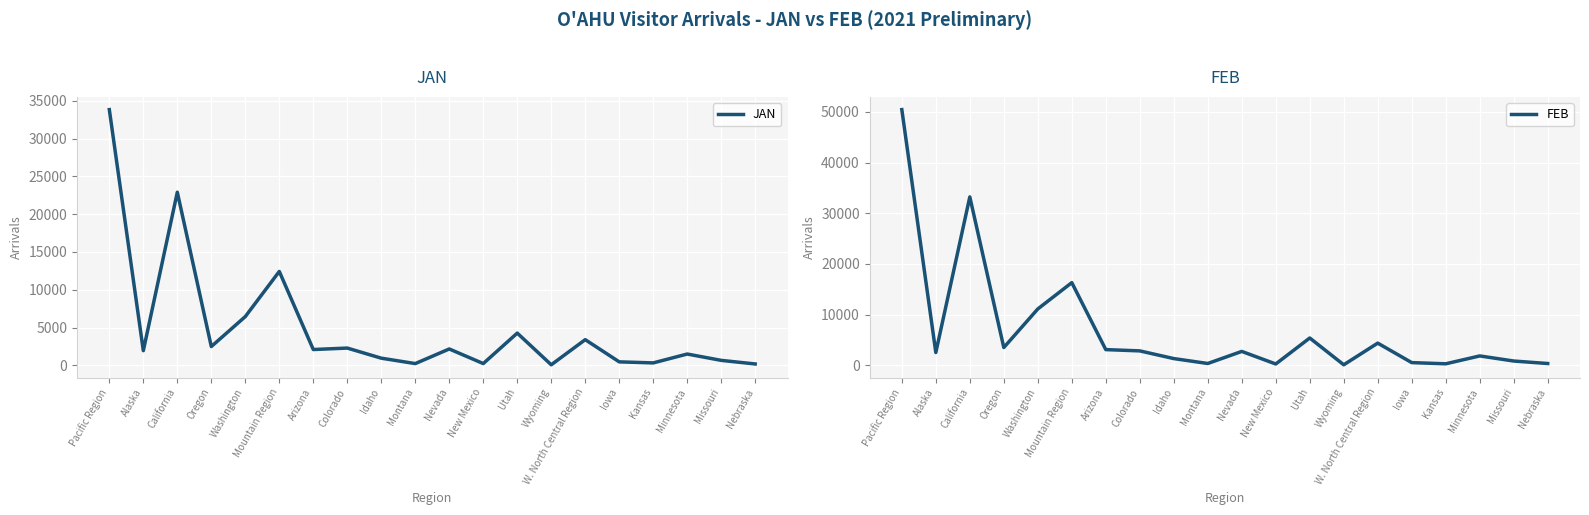

What is the label of the 11th point from the left?

Nevada